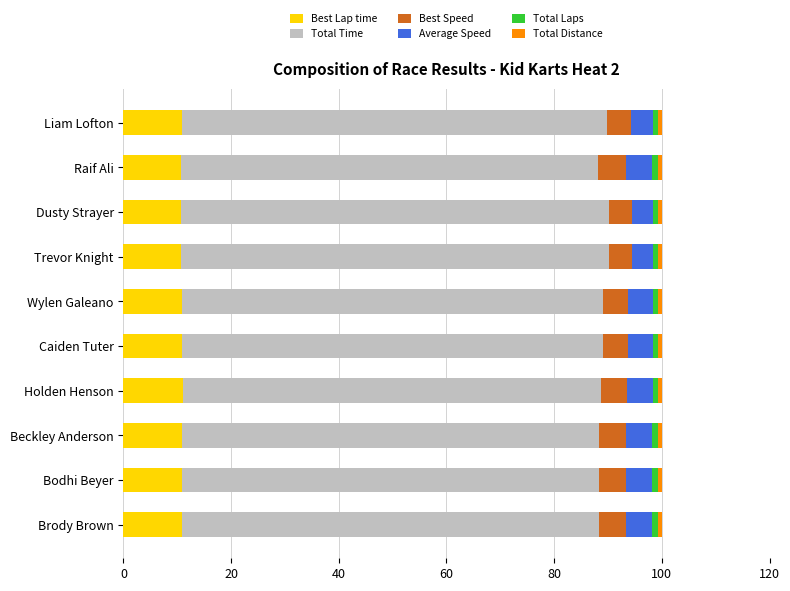

How many categories are shown in the chart?

10